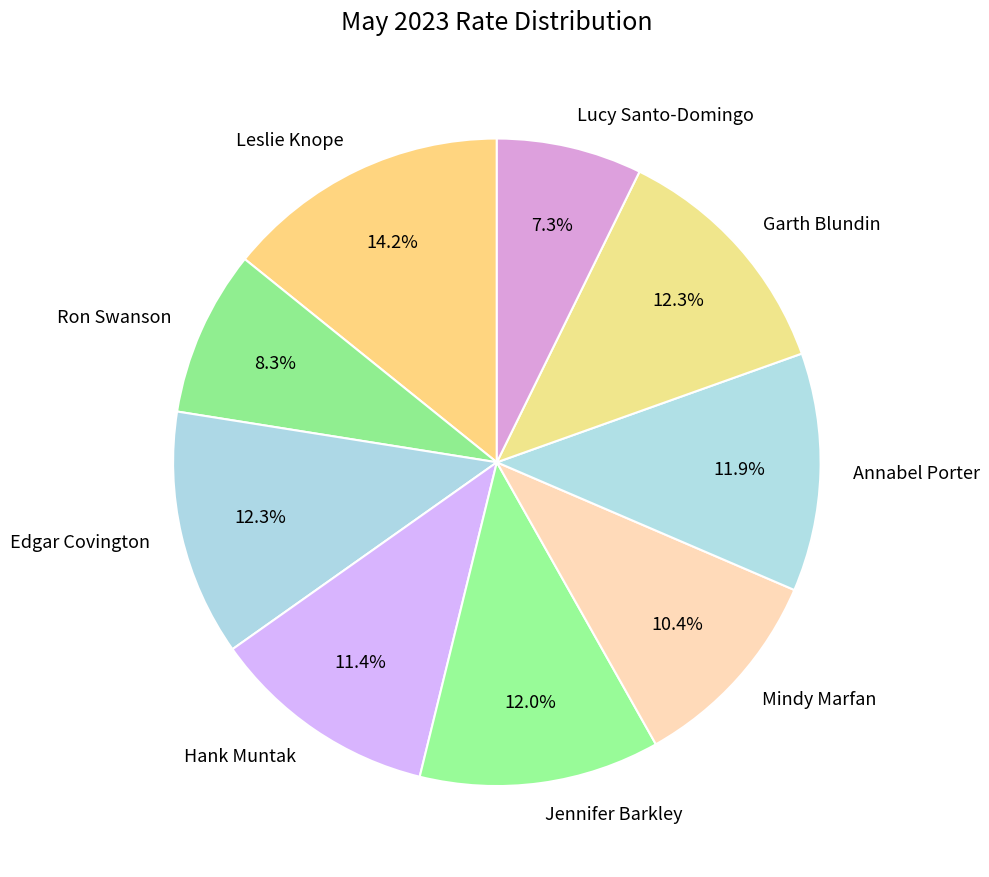

How many slices are in this pie chart?

9